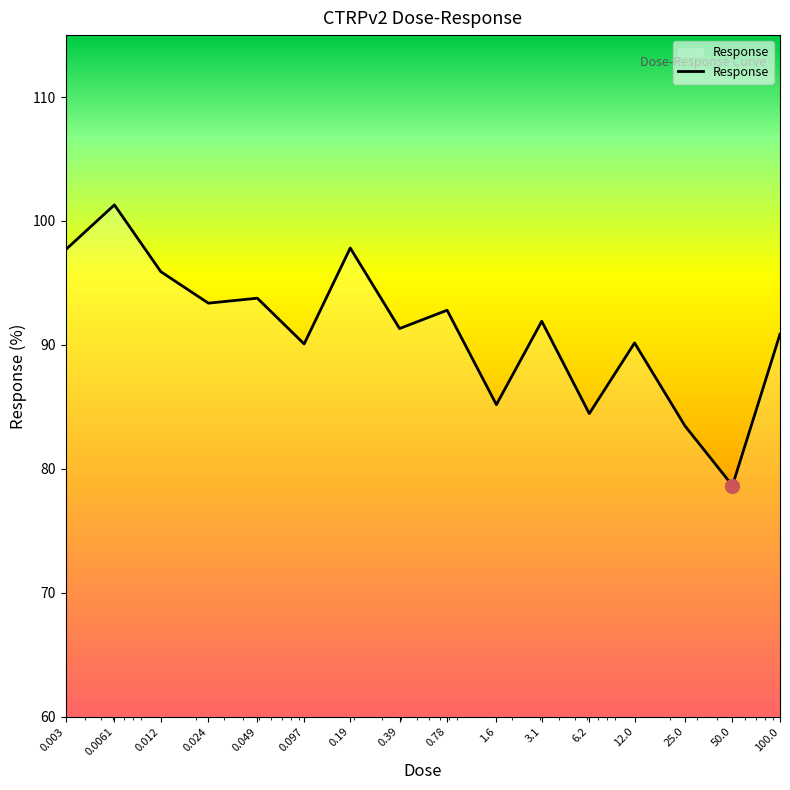

What is the smallest value displayed?

78.7